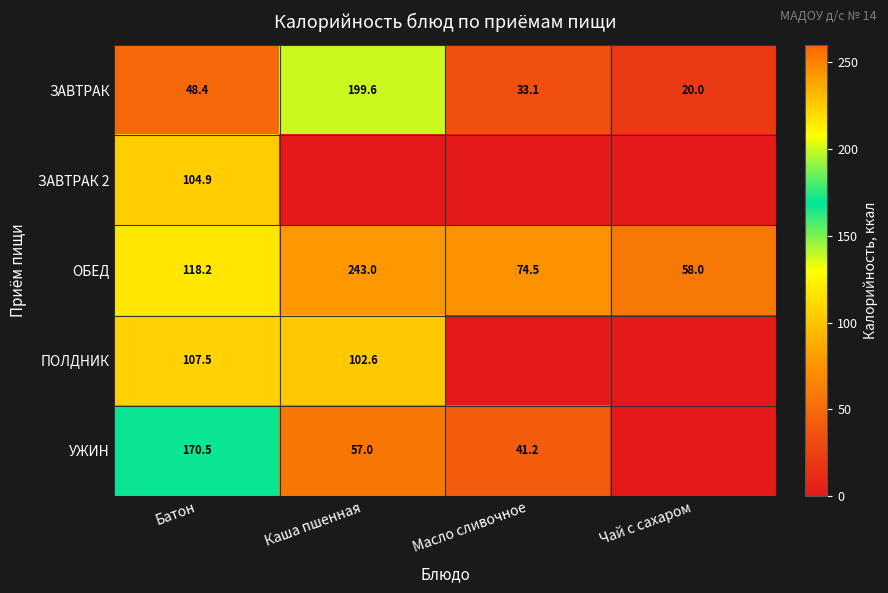

Rank the categories by ЗАВТРАК value from lowest to highest.

Чай с сахаром, Масло сливочное, Батон, Каша пшенная